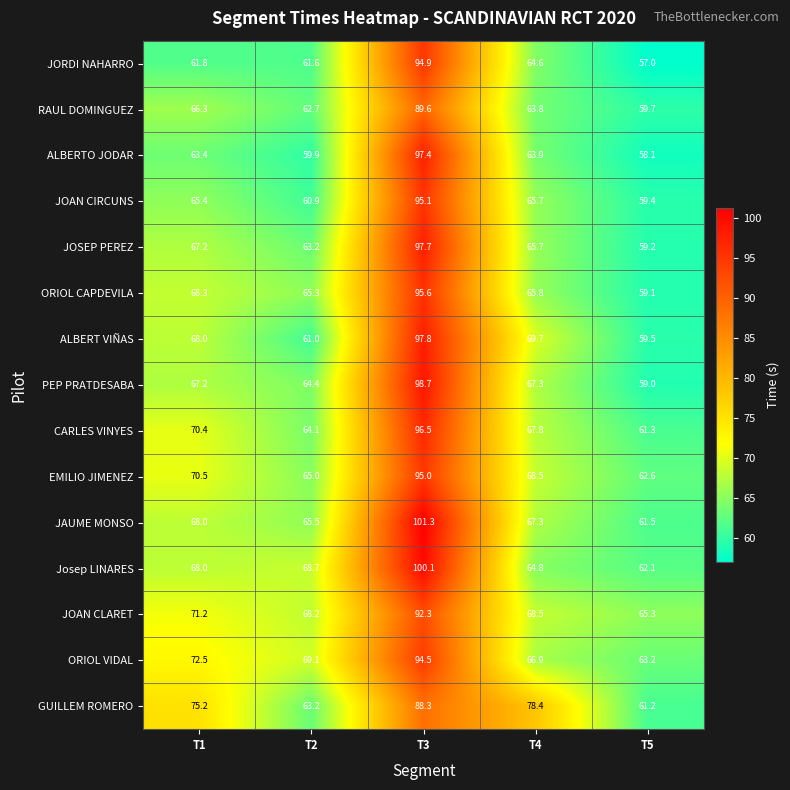

Between T3 and T4, which series saw the biggest shift?

Josep LINARES